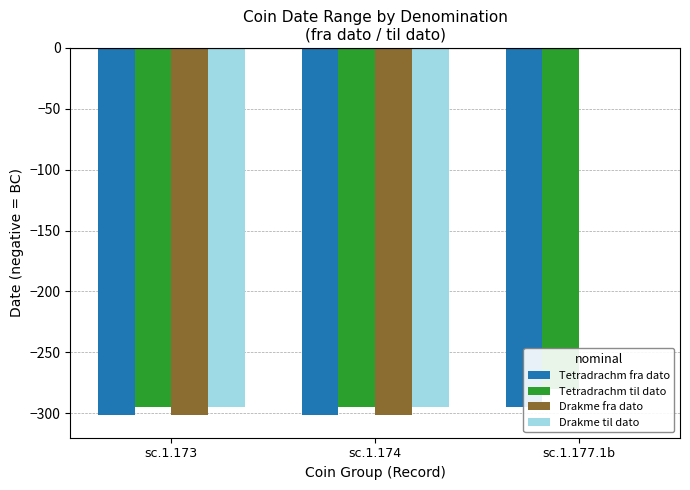

What is the total value across all series at sc.1.174?

-1192